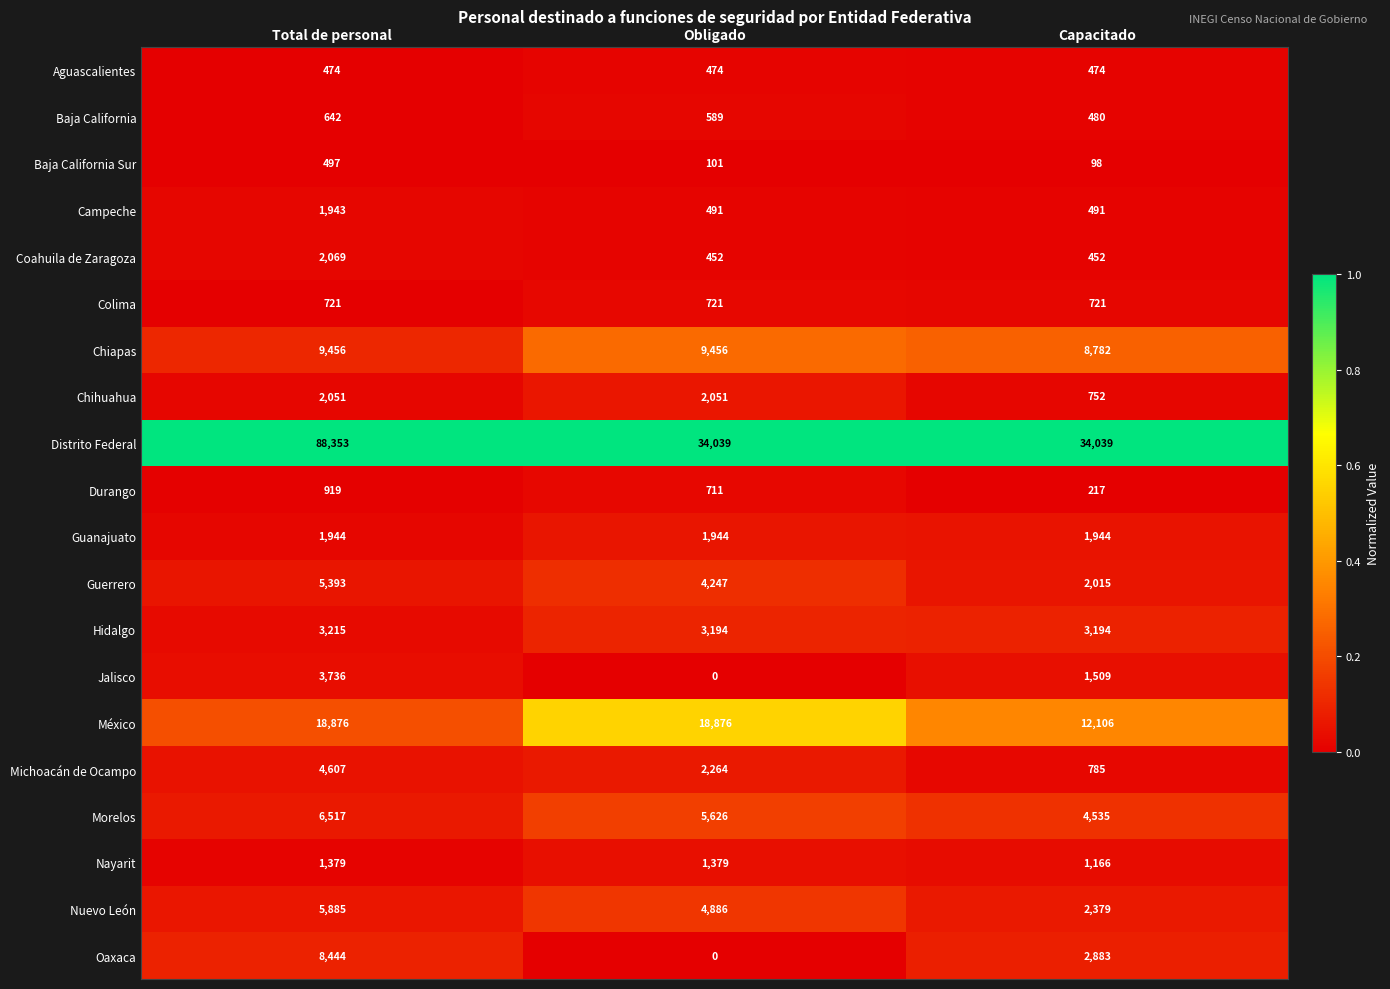

At how many categories does at least one series exceed 0?

3